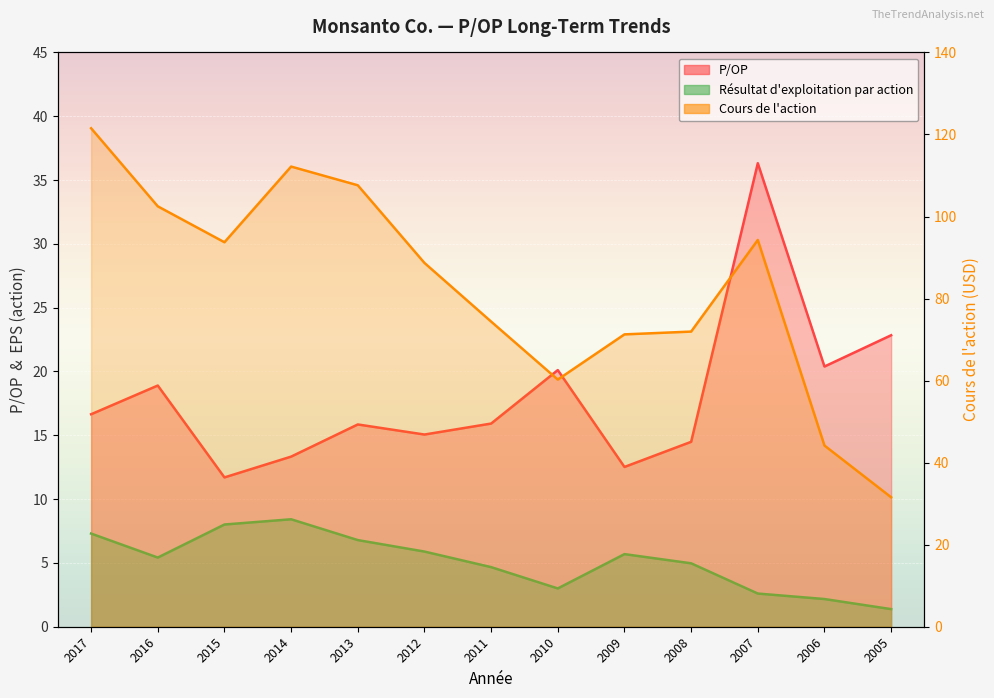

Where is the first local minimum for Résultat d'exploitation par action?

2016